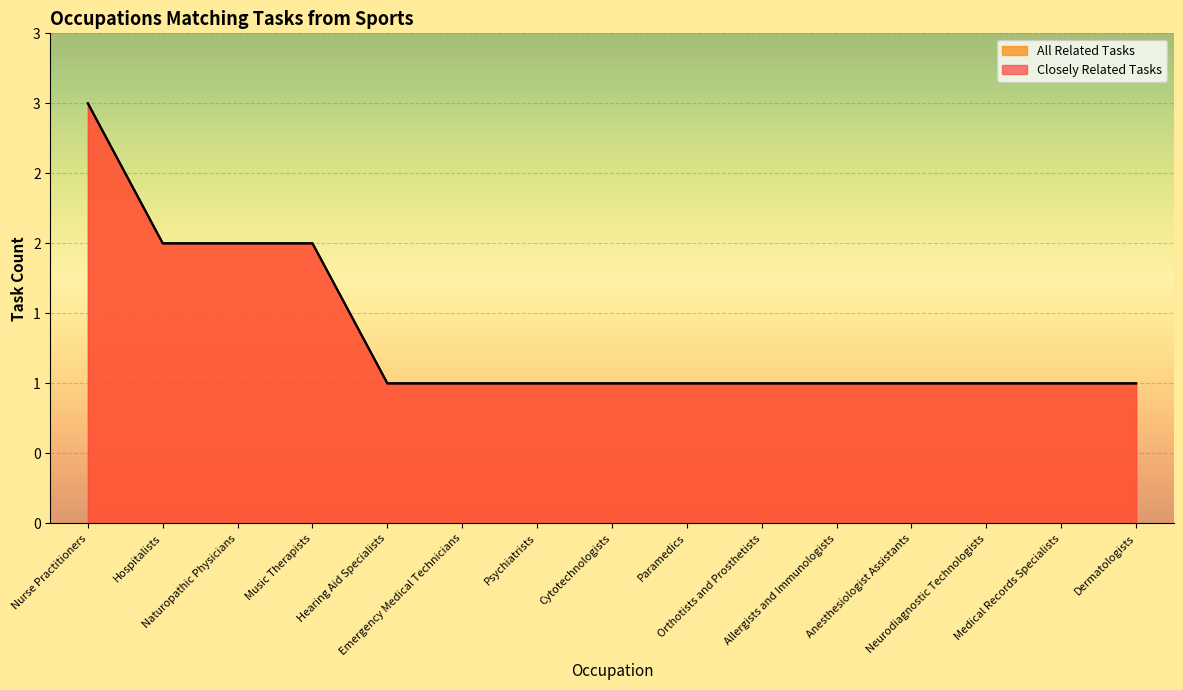

Reading right to left, transcribe all the data shown in this chart.

Closely Related Tasks: 1	1	1	1	1	1	1	1	1	1	1	2	2	2	3
All Related Tasks: 1	1	1	1	1	1	1	1	1	1	1	2	2	2	3